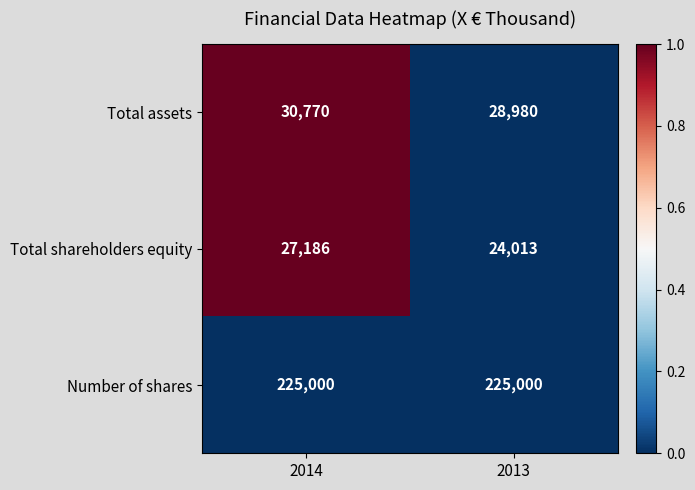

At which category is the sum across all series the highest?

2014